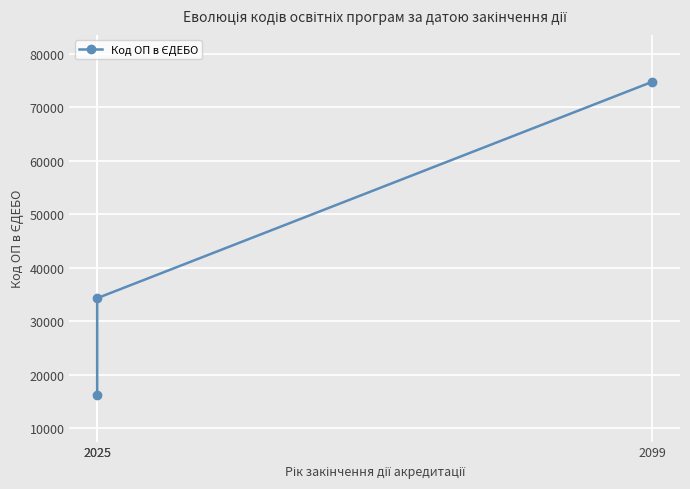

True or false: the data shows 101039 at 2099.

False